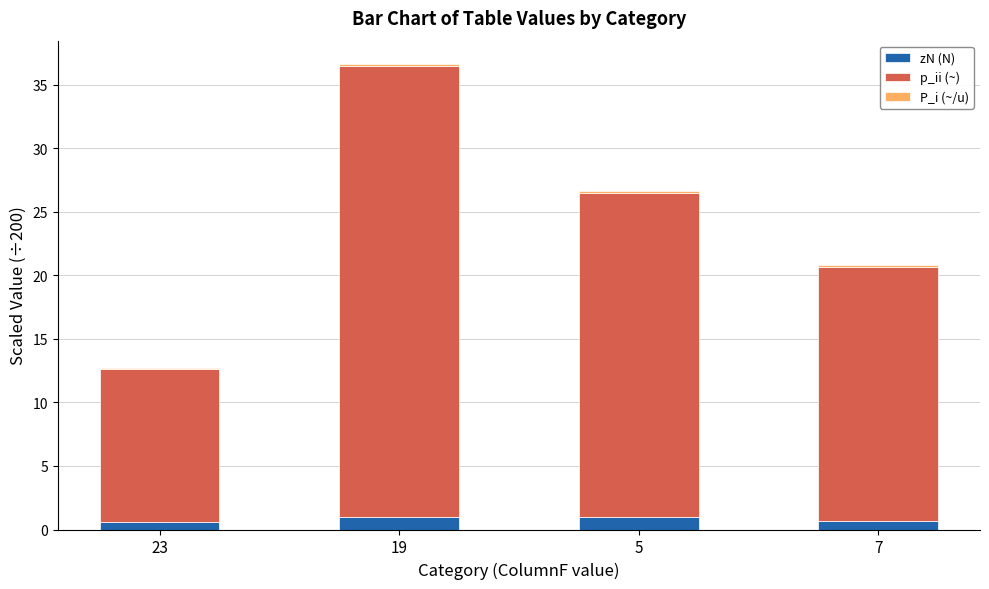

At which category is the sum across all series the highest?

19